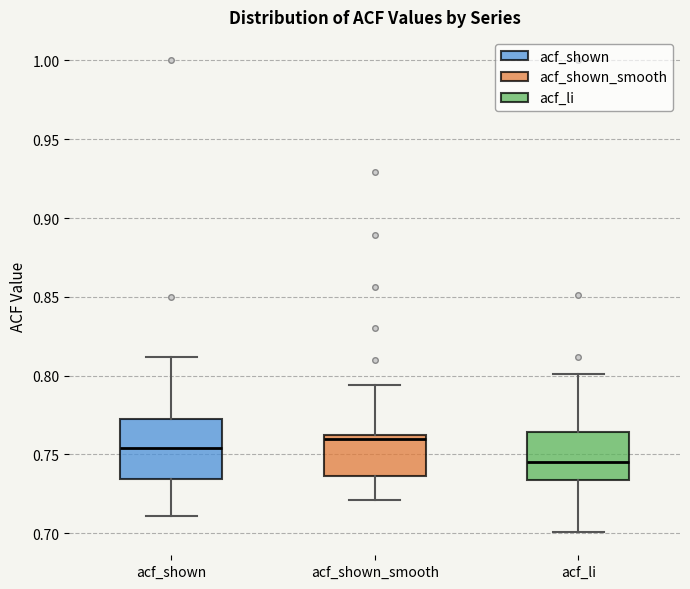

Reading left to right, transcribe this box plot: for each box, give where its median line is, the range the box spans, and where its two whiskers end, as read against the y-axis. The values are not printed on the chart, so give them approximately, as read against the axis.

acf_shown: median 0.755, box 0.735 to 0.775, whiskers 0.710 to 0.810
acf_shown_smooth: median 0.760 (just below the box's upper edge), box 0.735 to 0.760, whiskers 0.720 to 0.795
acf_li: median 0.745, box 0.735 to 0.765, whiskers 0.700 to 0.800